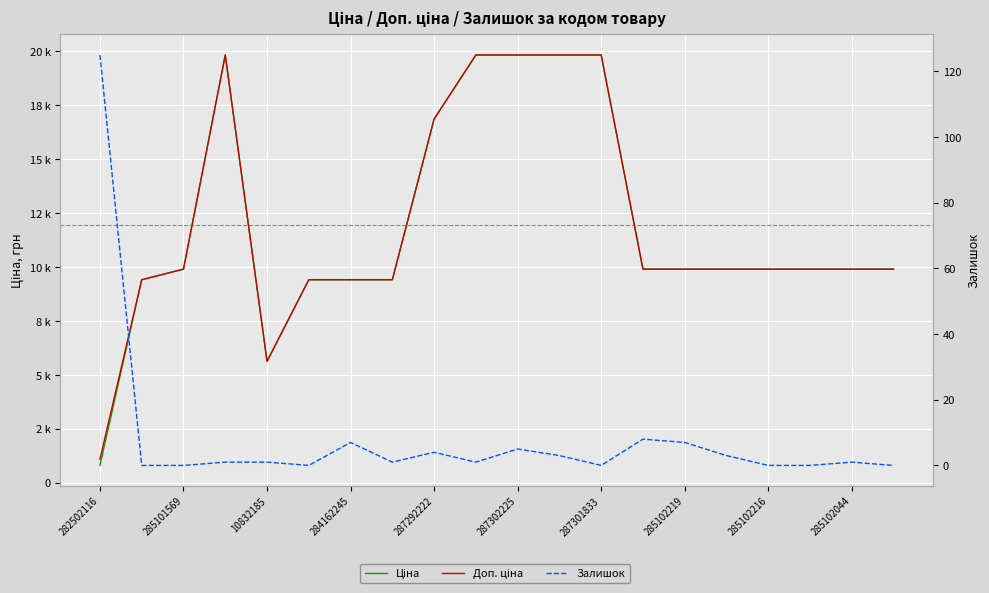

Is it true that Залишок equals 8.0 at 13?

True